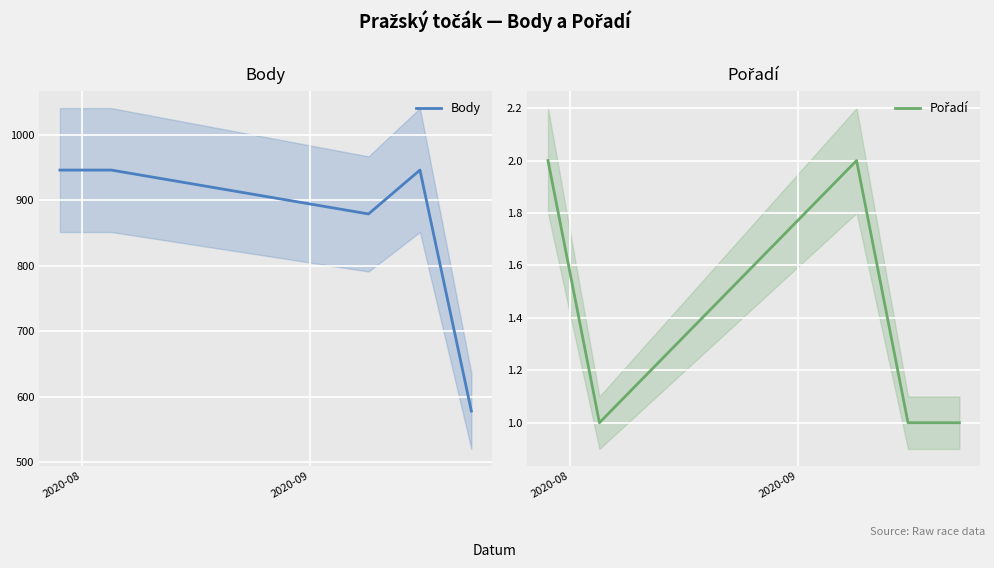

What is the minimum value for Body?

578